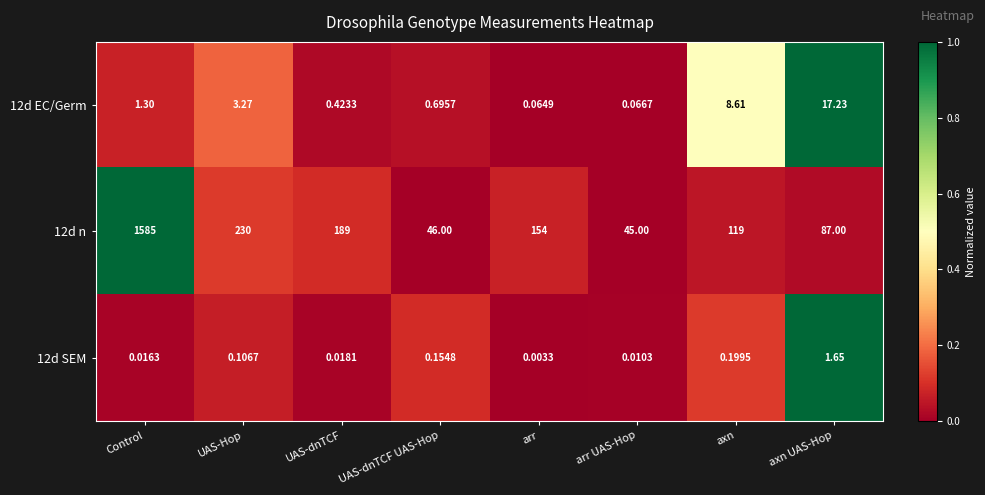

Which category has the highest value in the 12d SEM series?

axn UAS-Hop